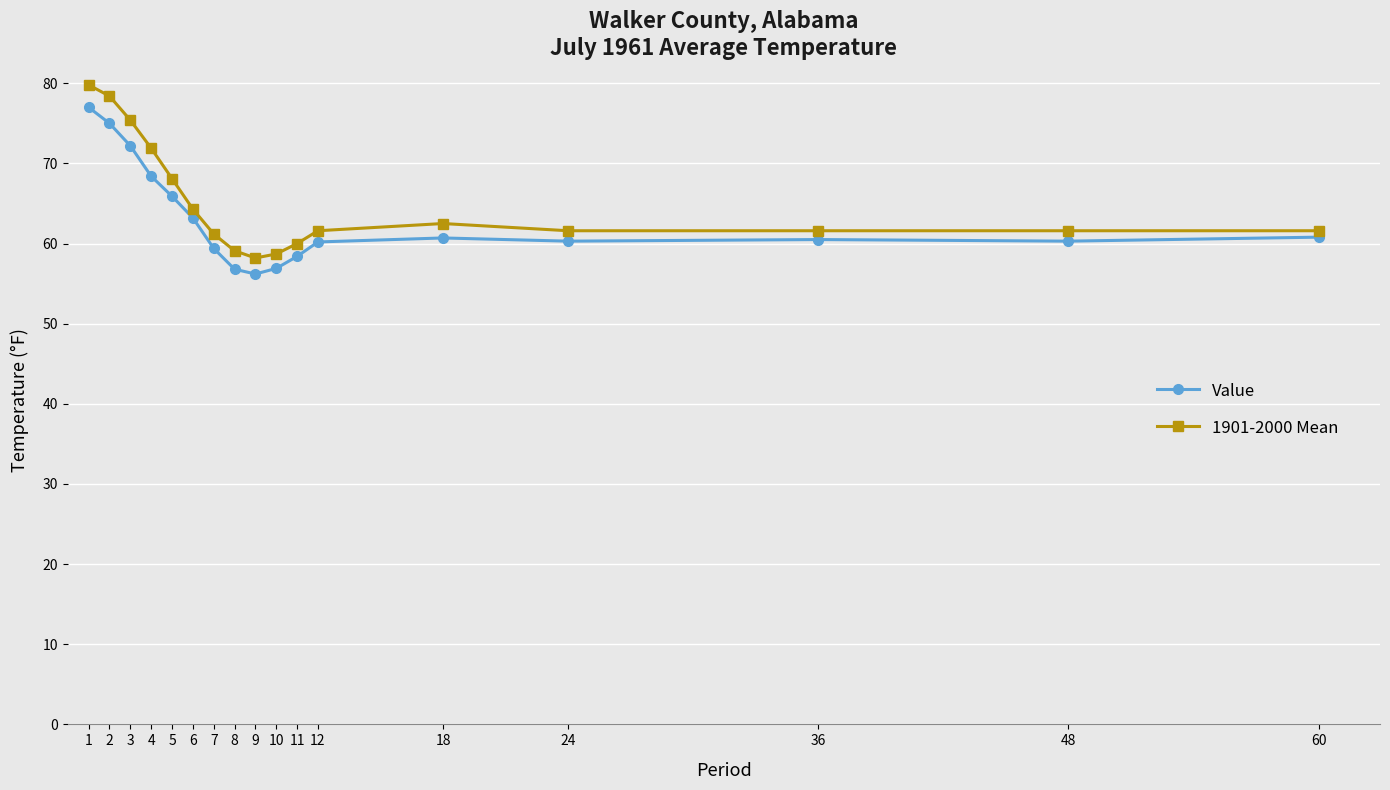

What is the sum of the Value values at 3 and 48?

132.5